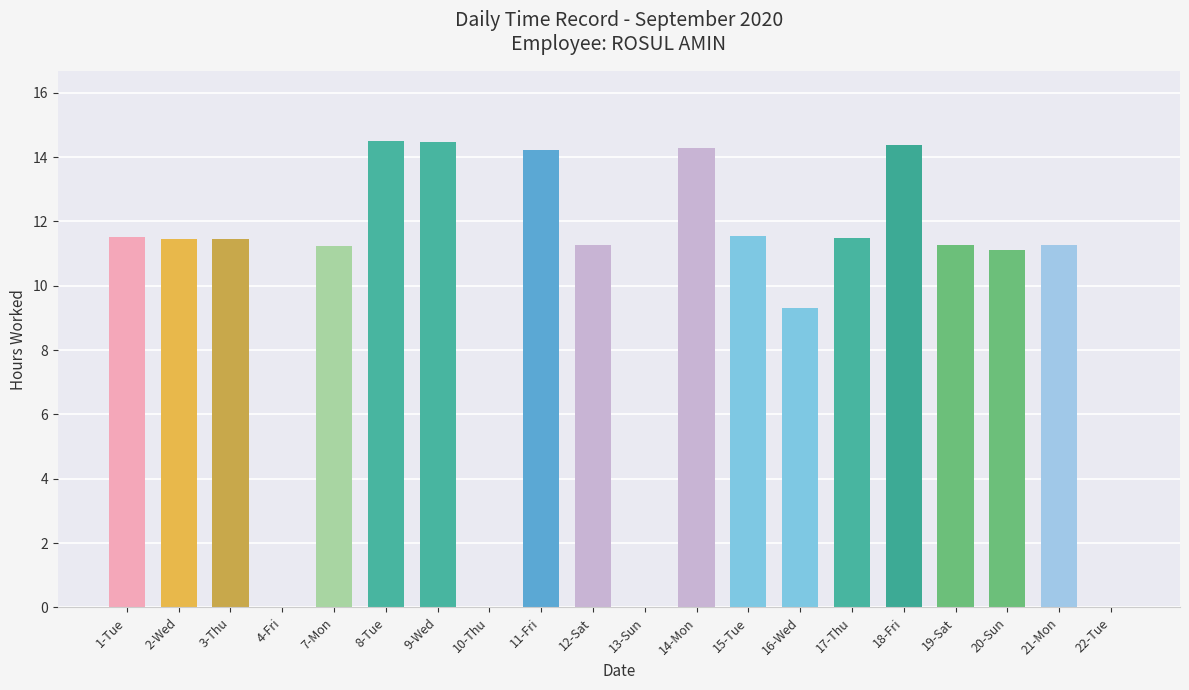

The value at 3-Thu is 11.5. True or false?

True